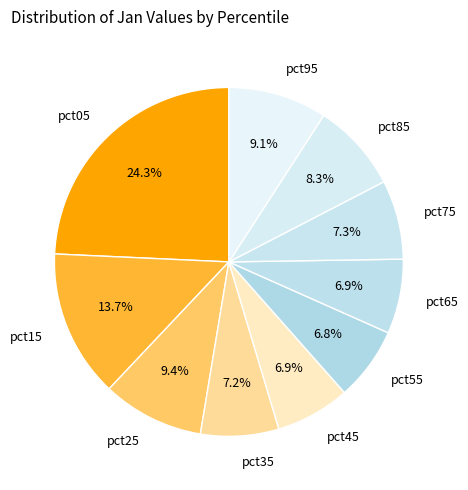

How many segments does this pie chart have?

10